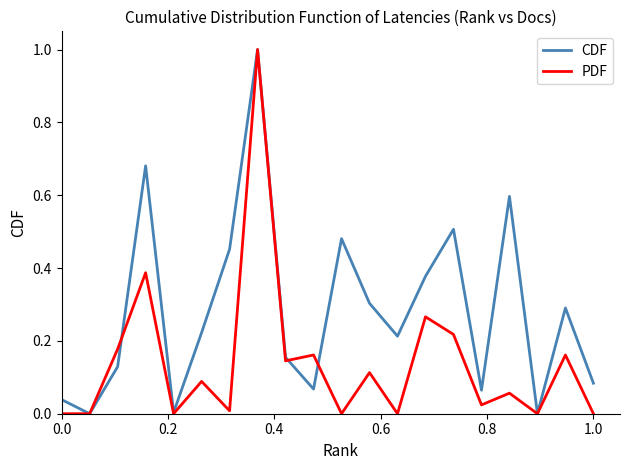

Which series has the largest total across all categories?

CDF